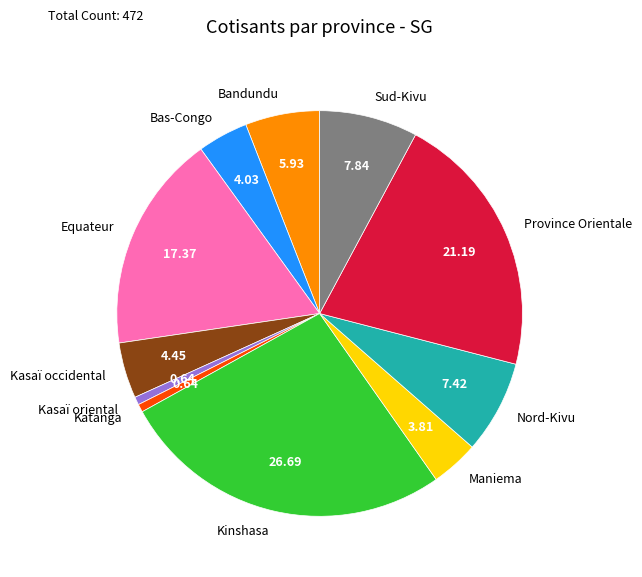

Does Kinshasa account for over 50% of the chart?

No